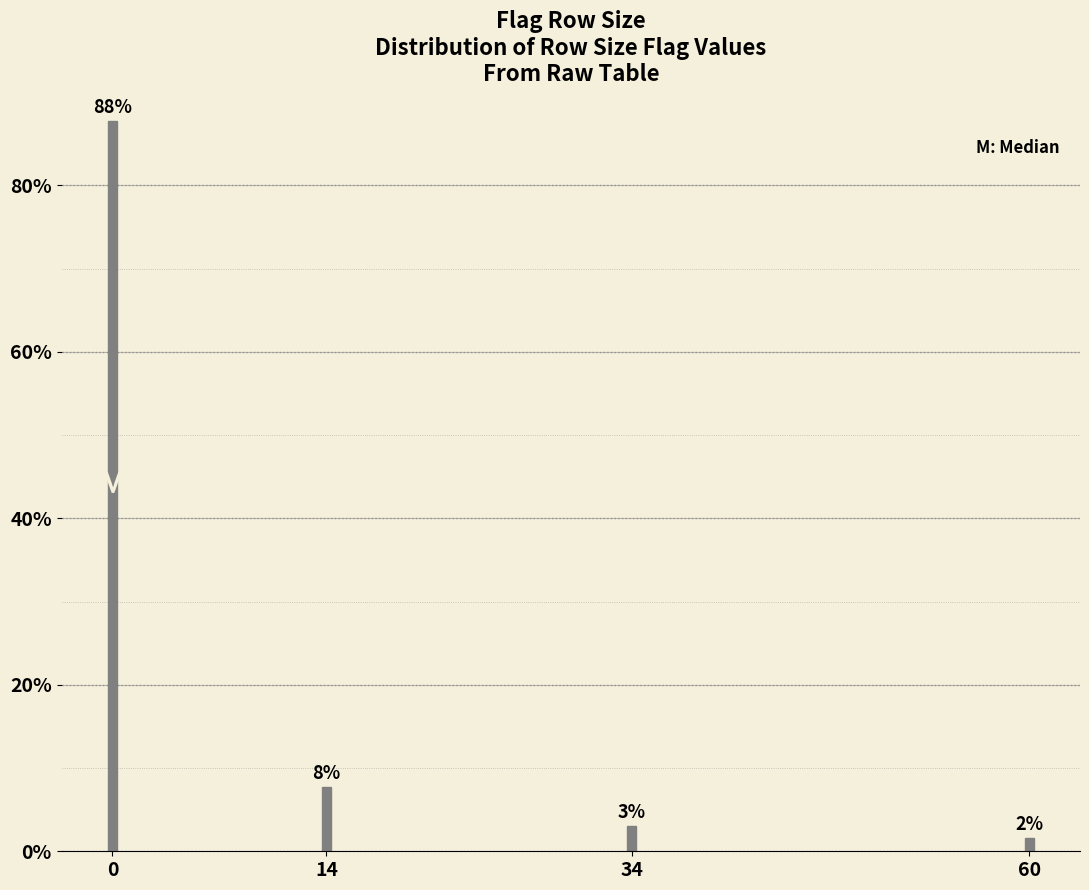

Does the chart contain any negative values?

No